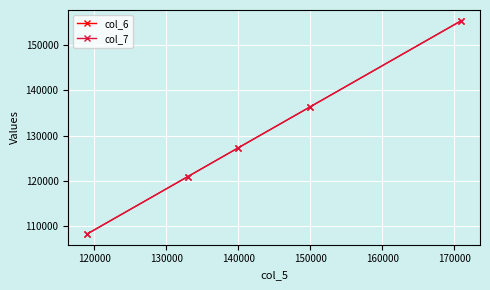

What is the lowest value of the col_7 series?

108180.0